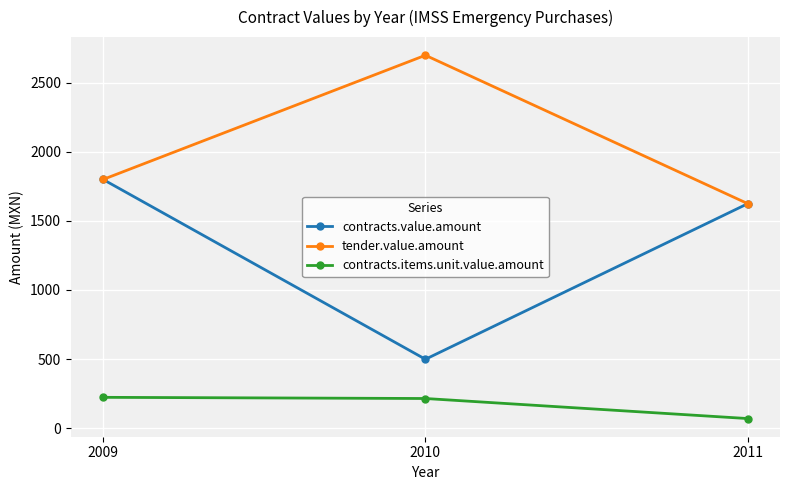

List the series in order of their peak value, highest first.

tender.value.amount, contracts.value.amount, contracts.items.unit.value.amount